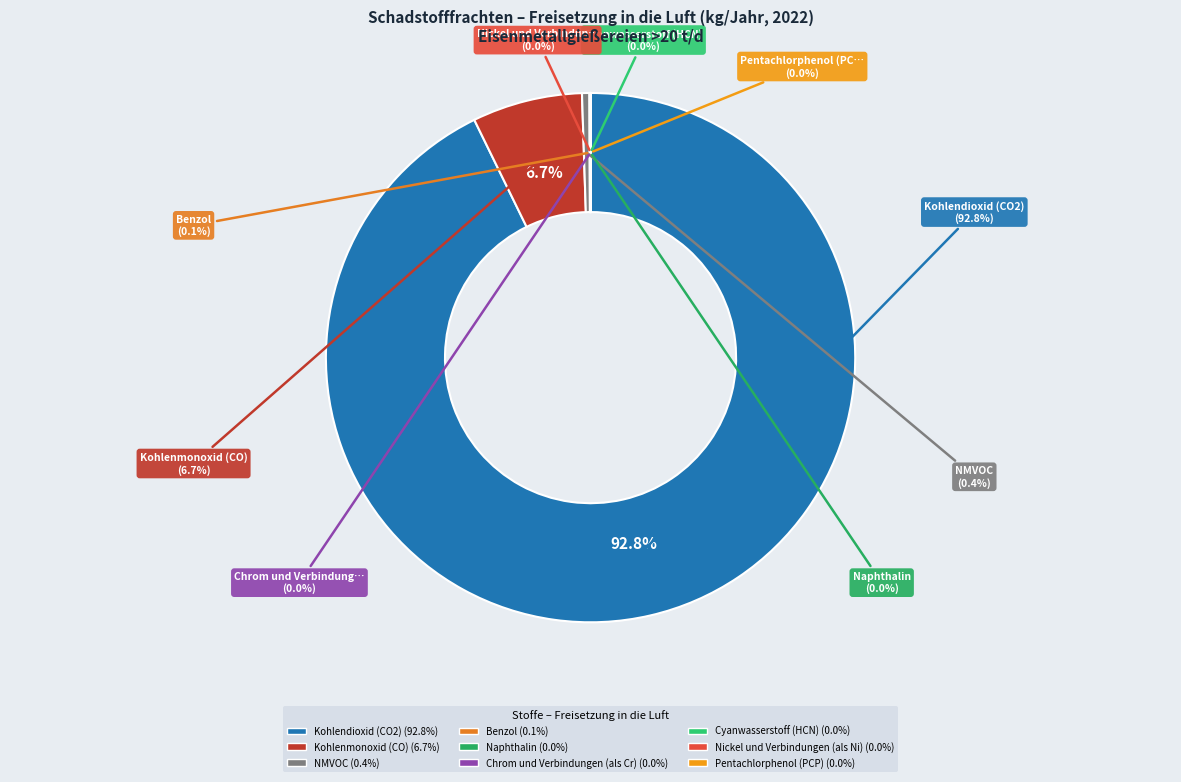

Rank the categories by value from highest to lowest.

Kohlendioxid (CO2), Kohlenmonoxid (CO), NMVOC, Benzol, Naphthalin, Cyanwasserstoff (HCN), Nickel und Verbindungen (als Ni), Chrom und Verbindungen (als Cr), Pentachlorphenol (PCP)